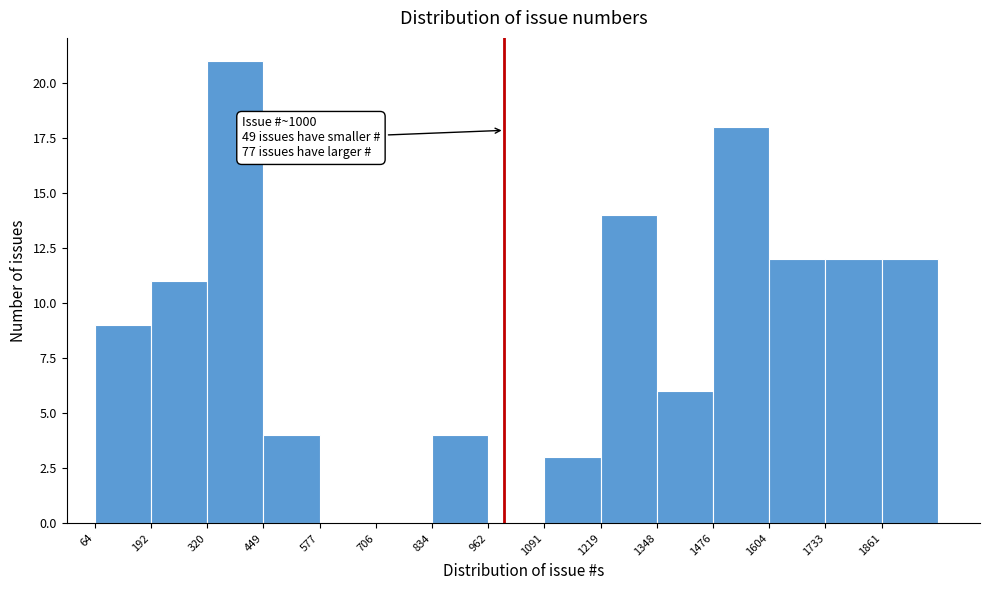

Over which range of the x-axis is the bar tallest?

320 to 440